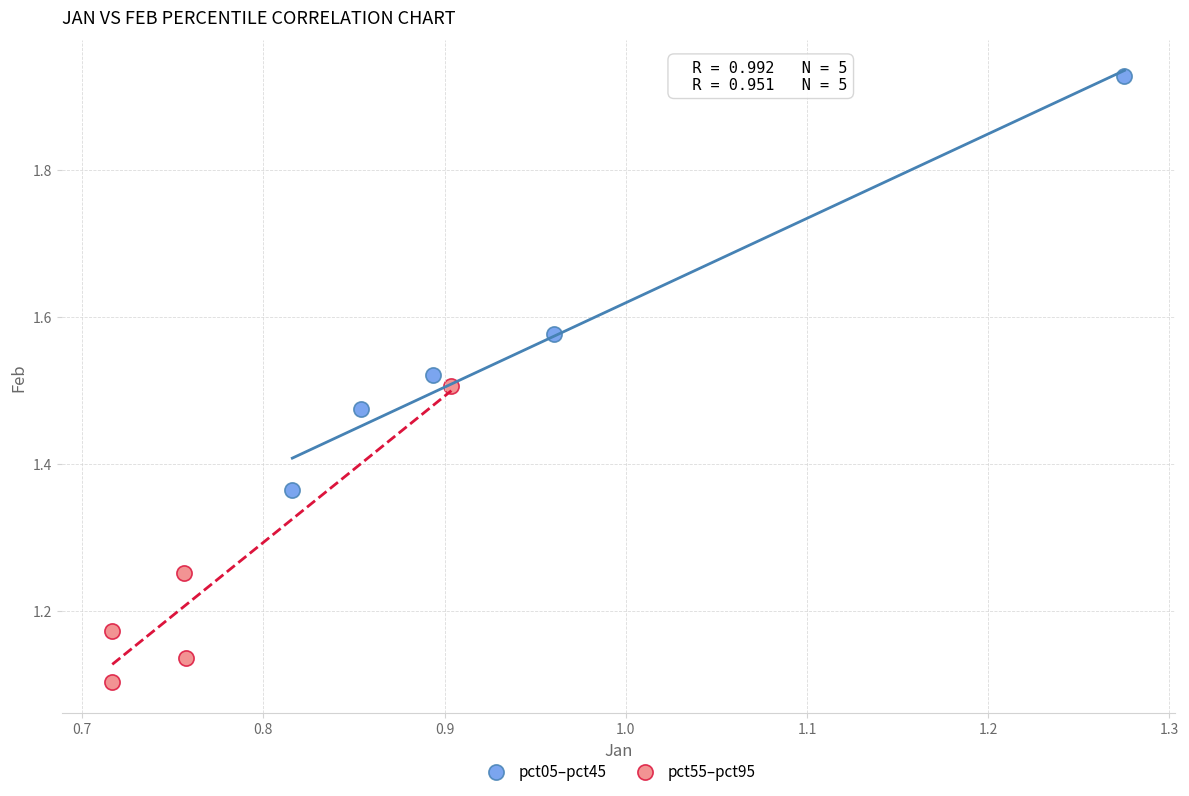

What are all the series names shown in the legend?

pct05–pct45, pct55–pct95